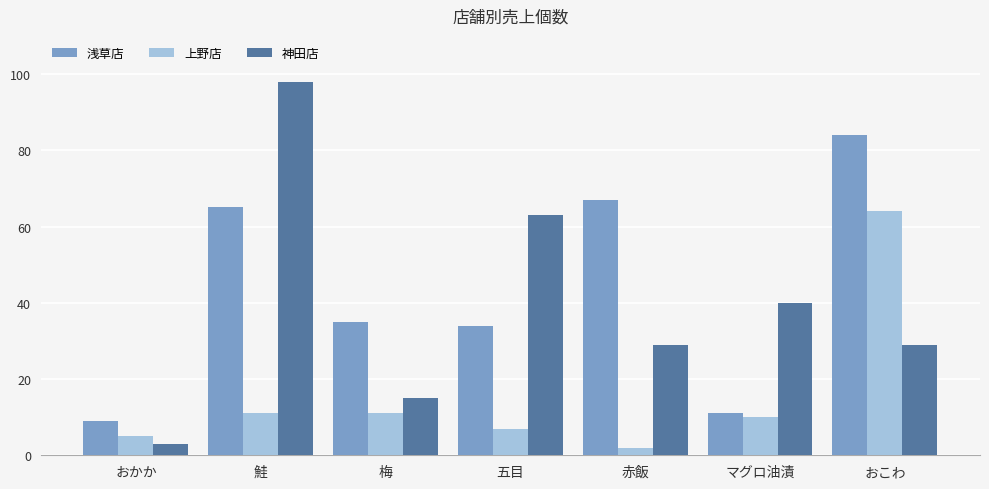

At how many categories does at least one series exceed 3?

7